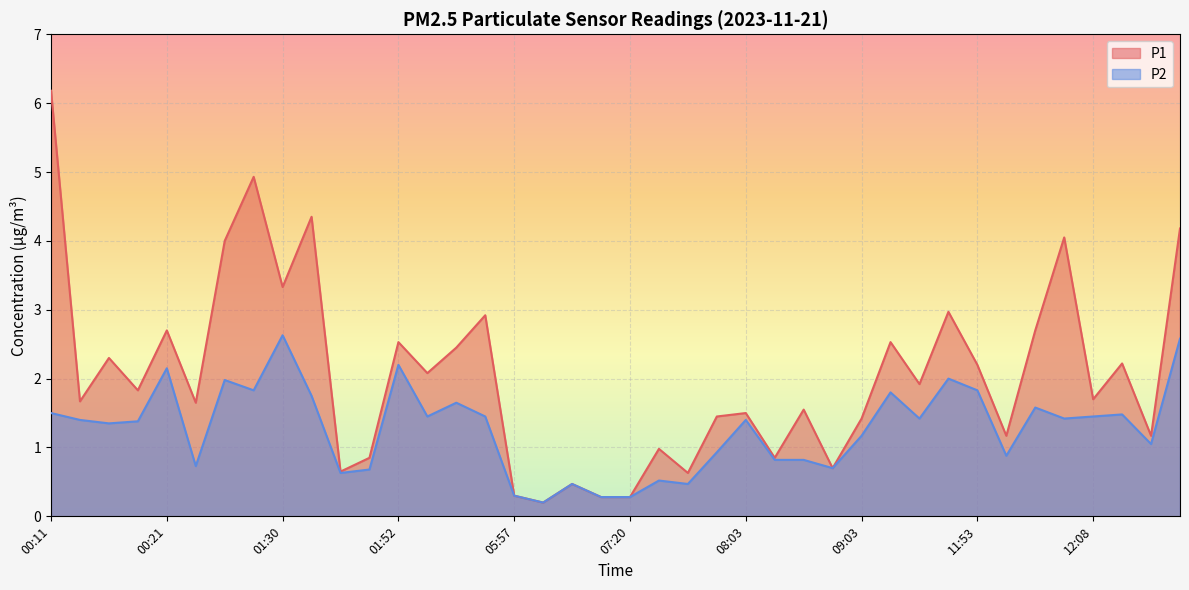

The value of P1 at 08:01 is 1.4. True or false?

True